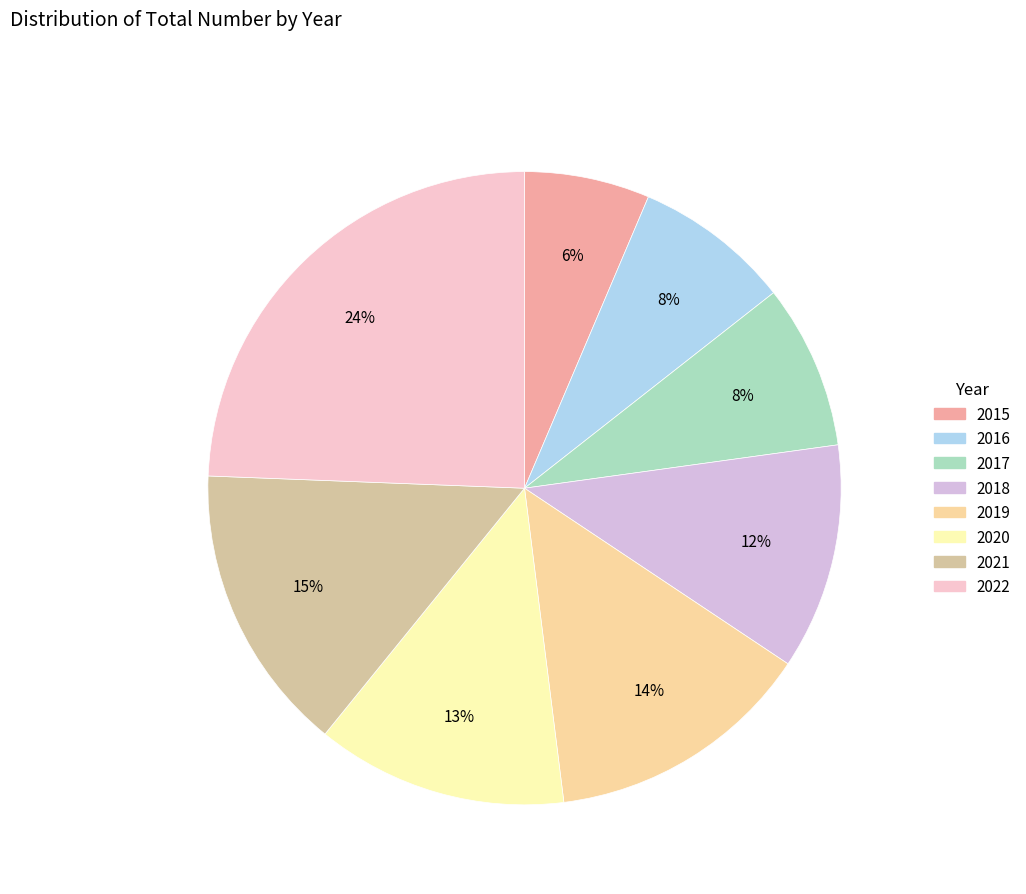

Count the number of slices in the pie.

8